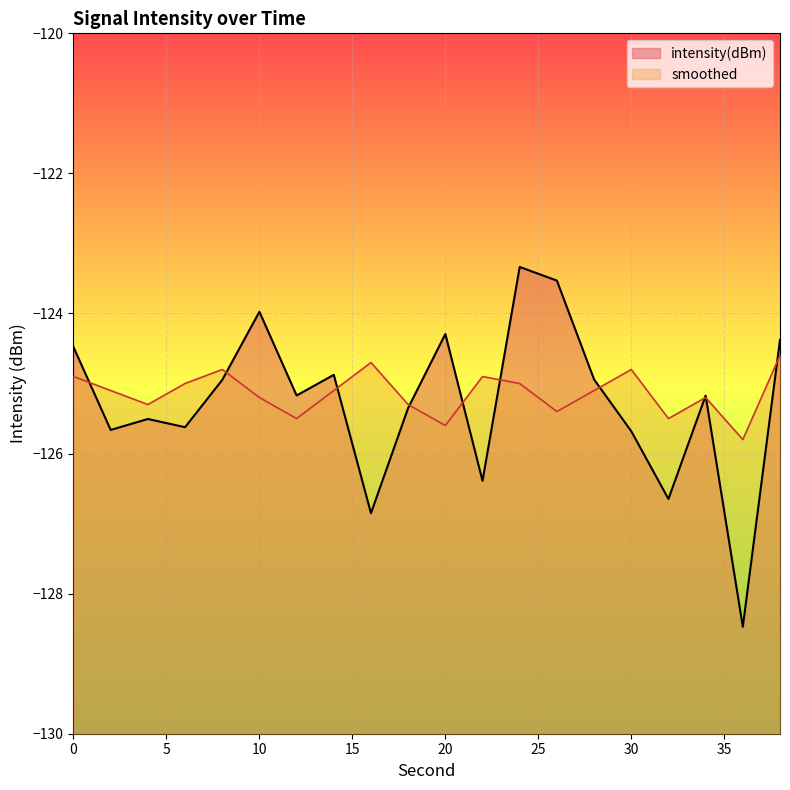

Rank the series by their maximum value, from lowest to highest.

smoothed, intensity(dBm)